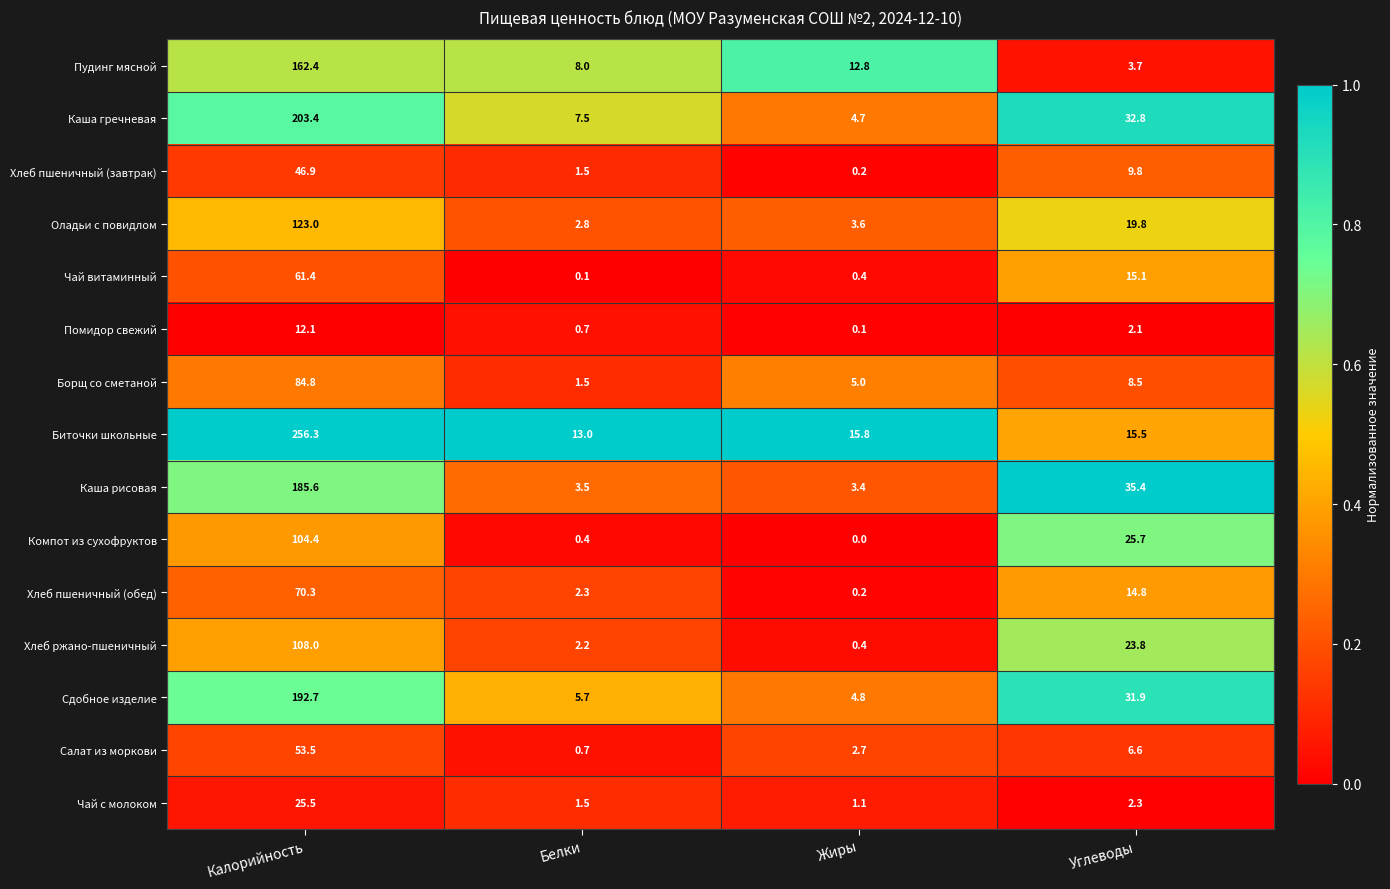

What is the difference between the highest and lowest values at Белки?

12.9